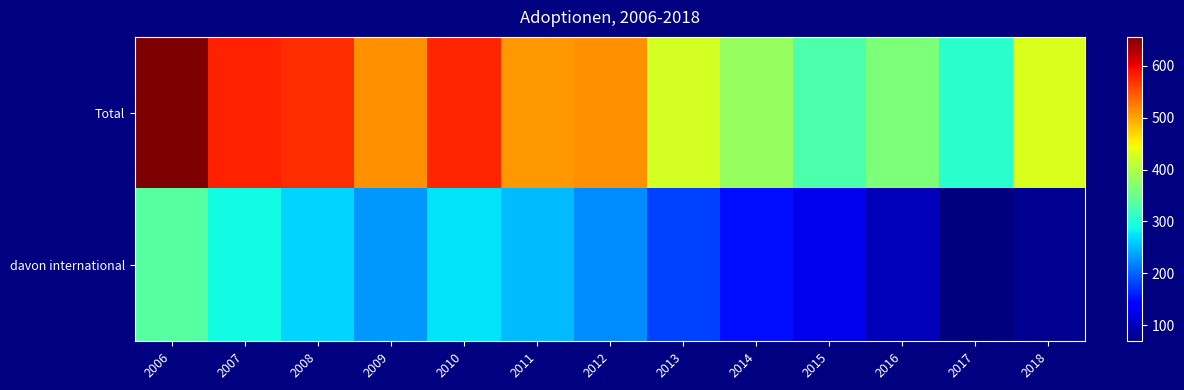

Reading left to right, what are all the values shown in this chart?

Total: 2006=656	2007=582	2008=575	2009=512	2010=580	2011=509	2012=513	2013=425	2014=383	2015=329	2016=363	2017=305	2018=429
davon international: 2006=335	2007=289	2008=264	2009=230	2010=275	2011=252	2012=223	2013=180	2014=150	2015=125	2016=101	2017=69	2018=79